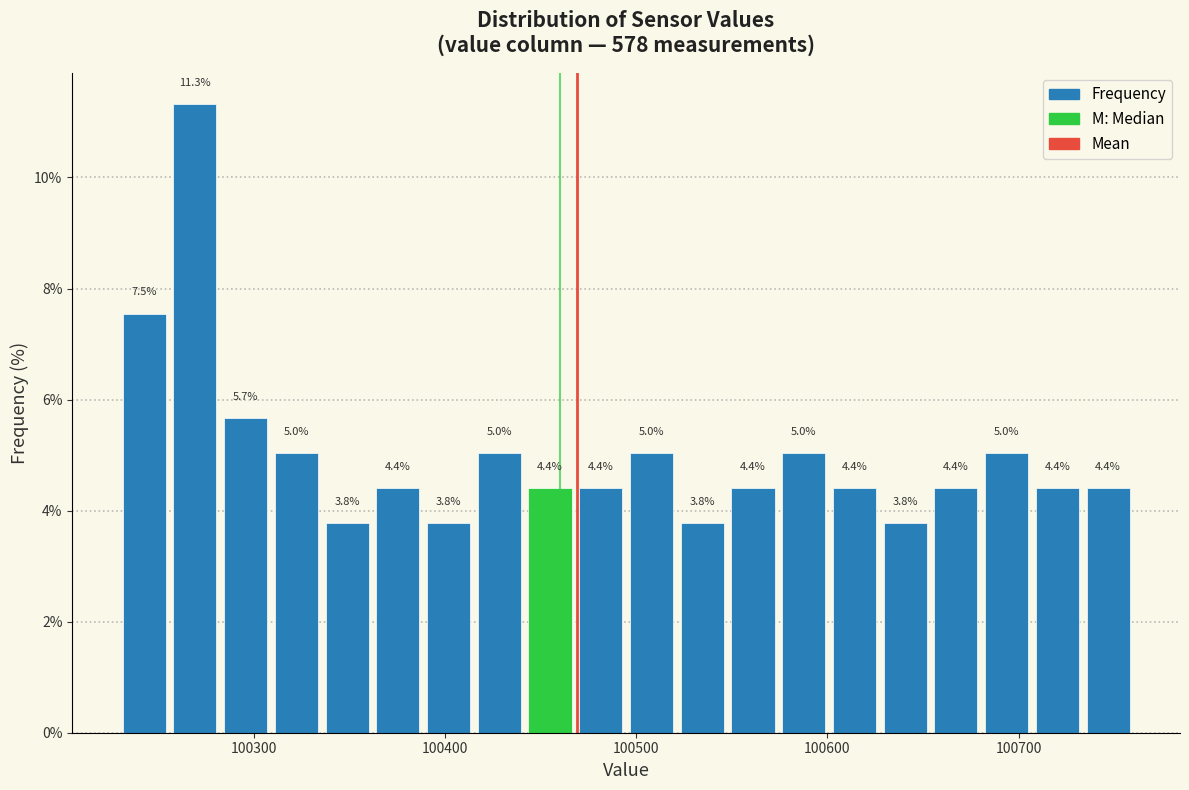

Around what value on the x-axis is the tallest bar? Give the approximate position of its centre, as read against the axis.

100270